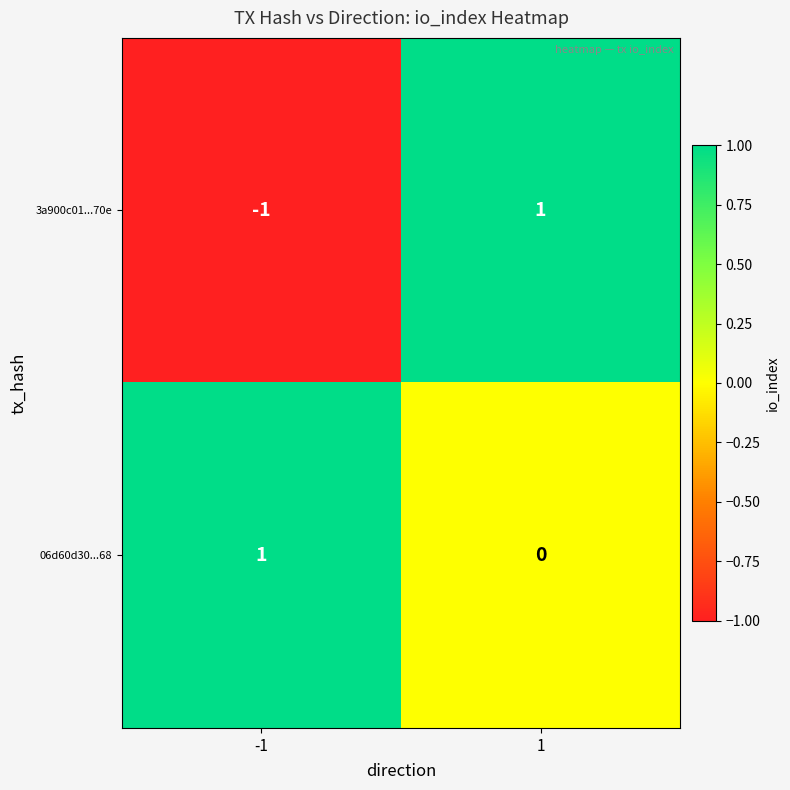

Rank the categories by 3a900c01...70e value from lowest to highest.

-1, 1